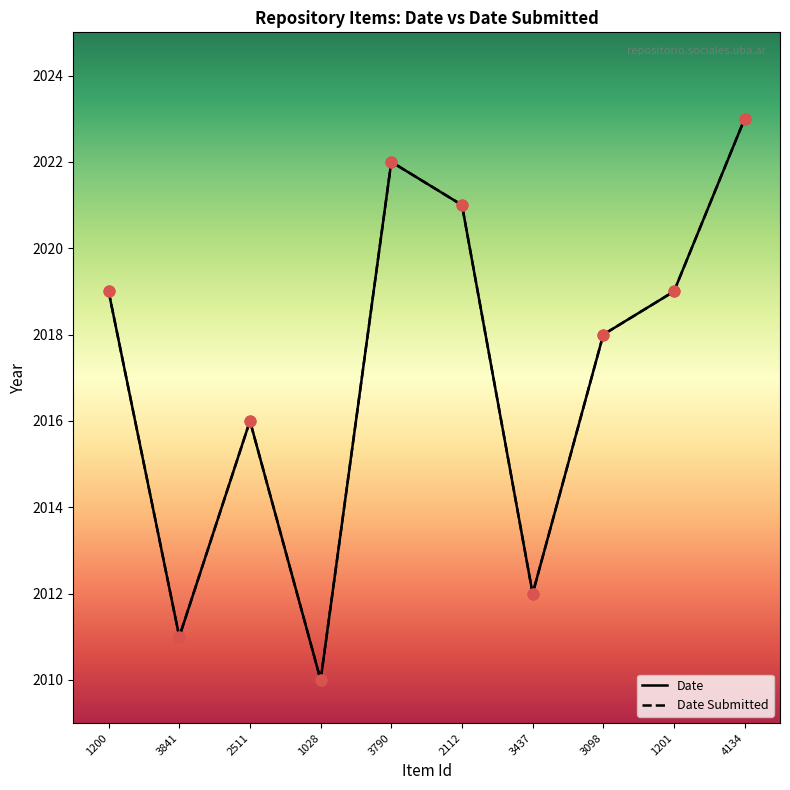

At which category is the sum across all series the highest?

4134